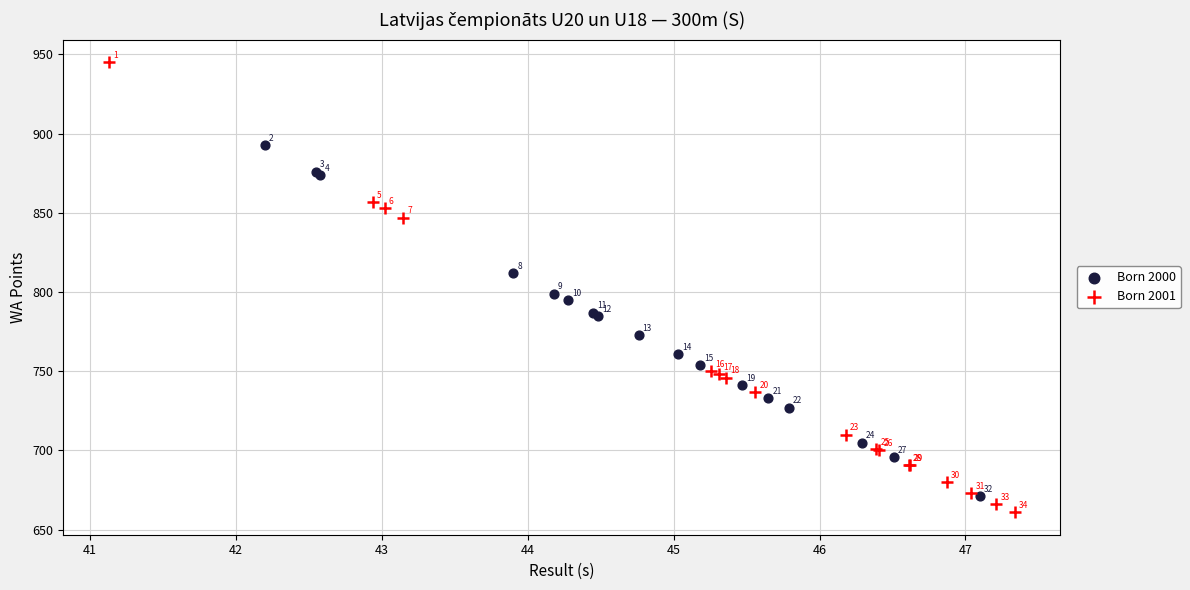

Which series contains the highest Y value?

Born 2001